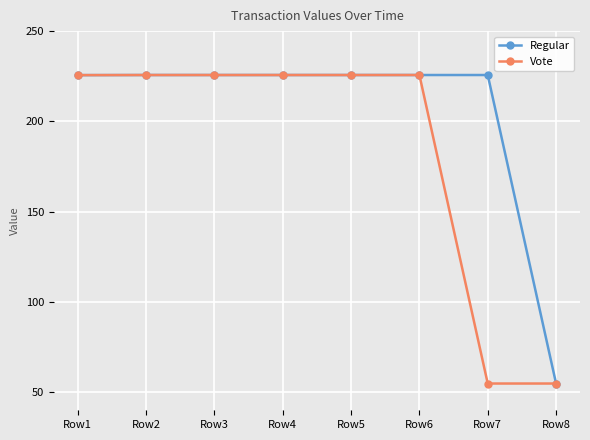

What is the total value across all series at Row6?

451.4